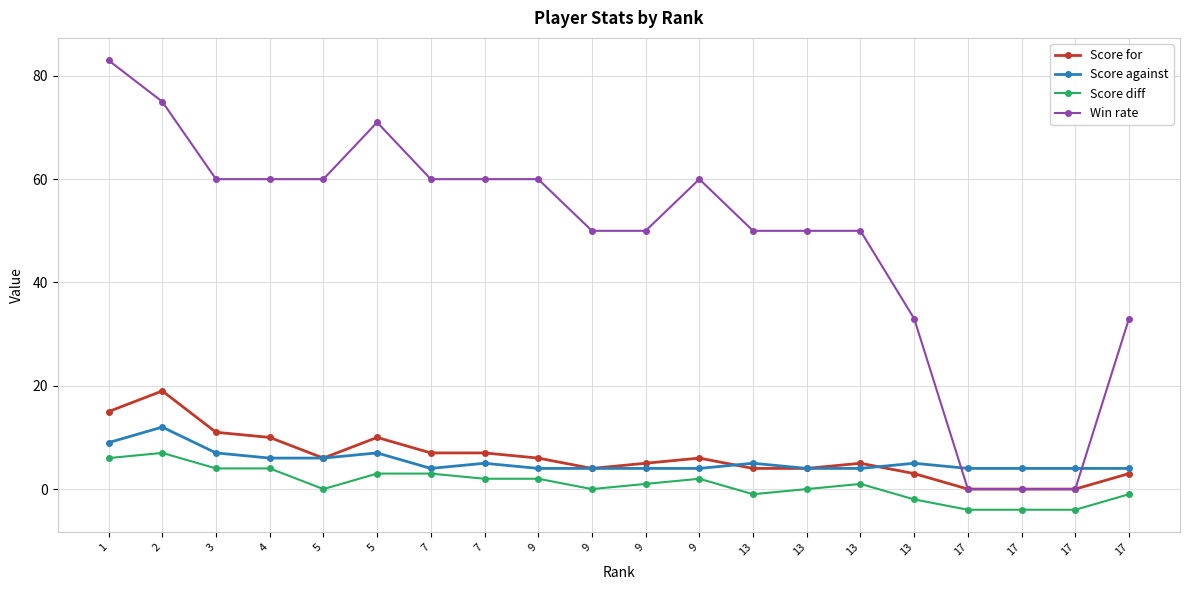

In Win rate, how many points are higher than both neighbors (excluding endpoints)?

2